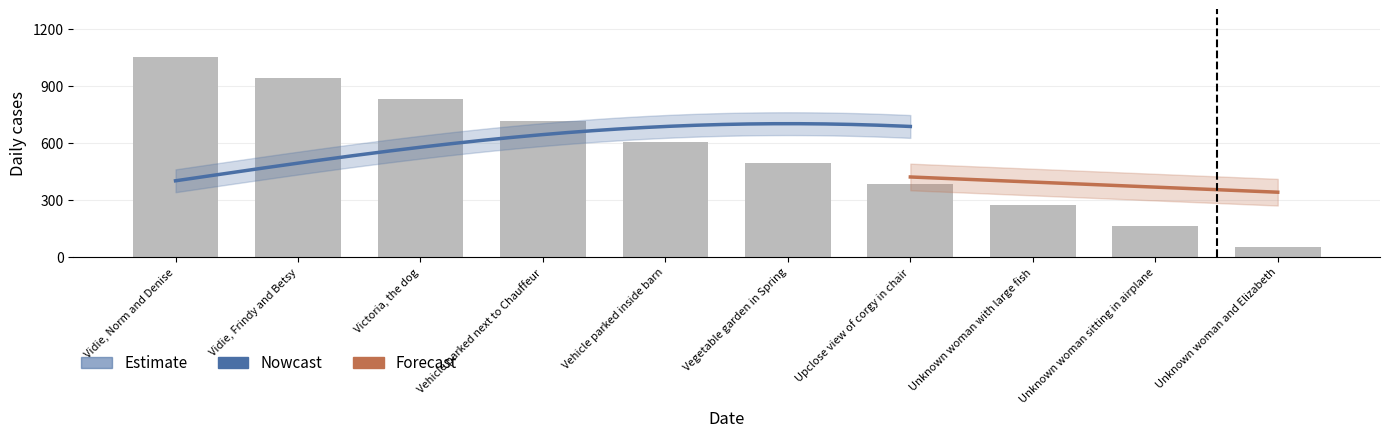

At which category does the chart reach its peak across all series?

Vidie, Norm and Denise